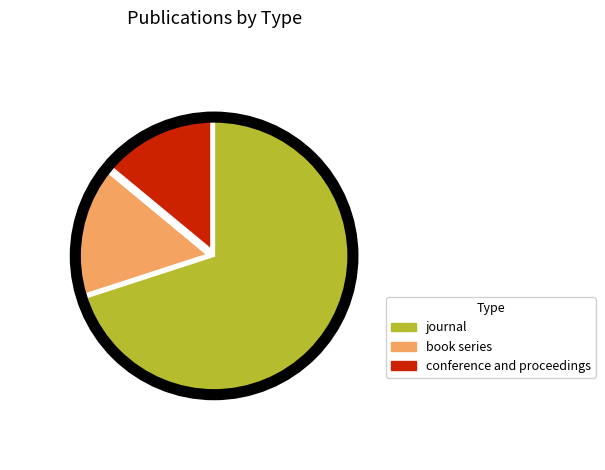

Is it true that book series is 16% of the pie?

True